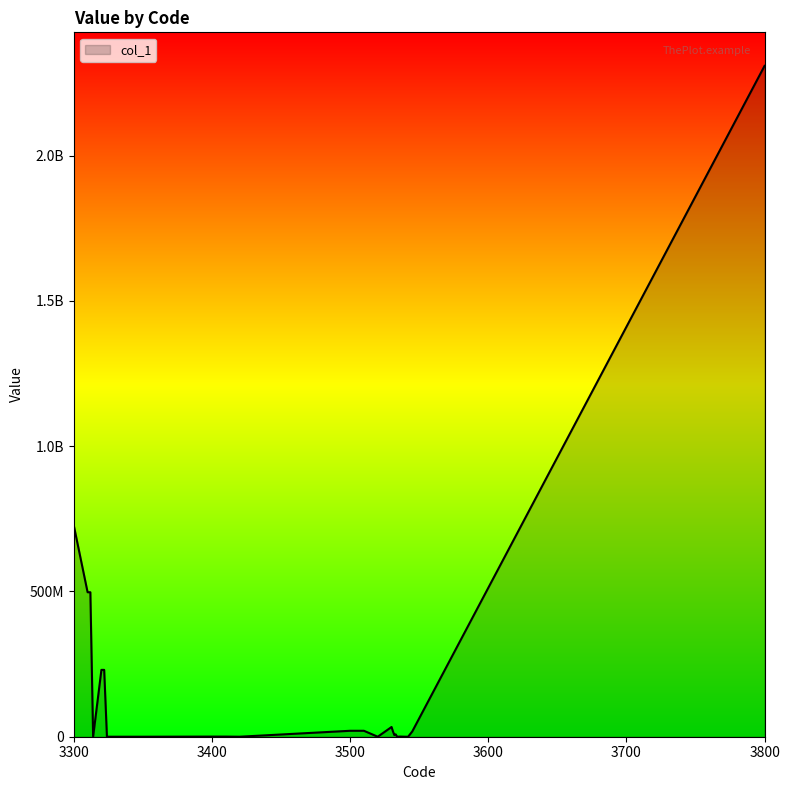

What is the greatest value displayed?

2308579919